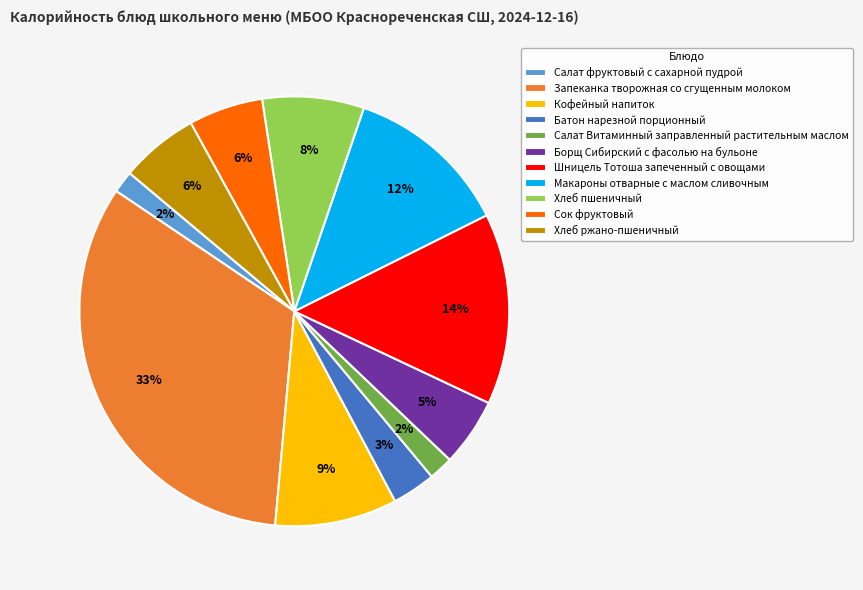

What is the largest slice in the pie chart?

Запеканка творожная со сгущенным молоком